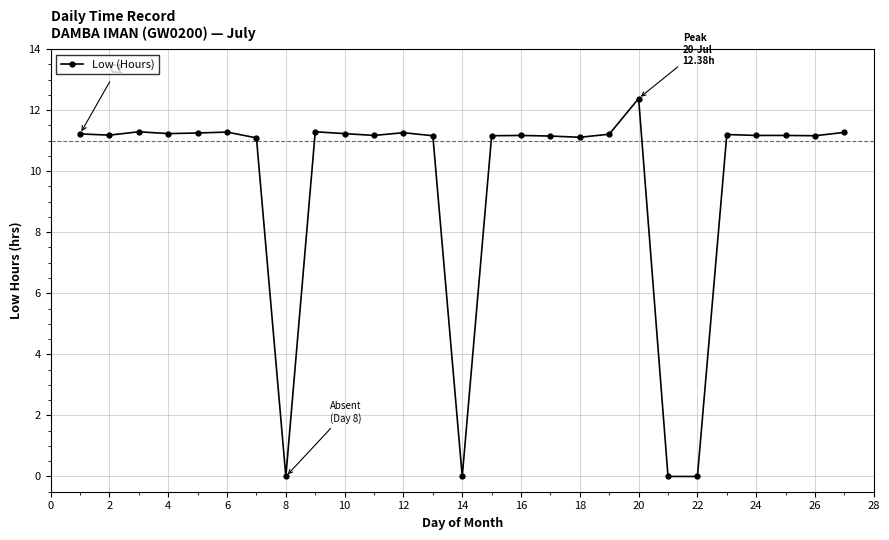

True or false: the data has more than 1 interior local peaks.

True